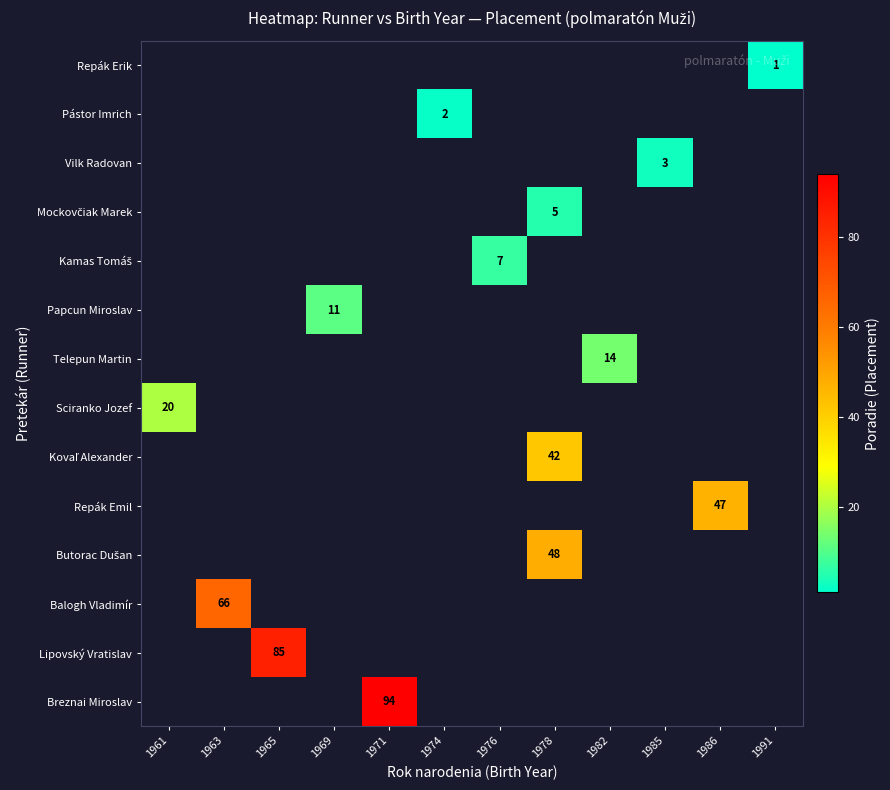

What is the highest value of the row_7 series?

20.0